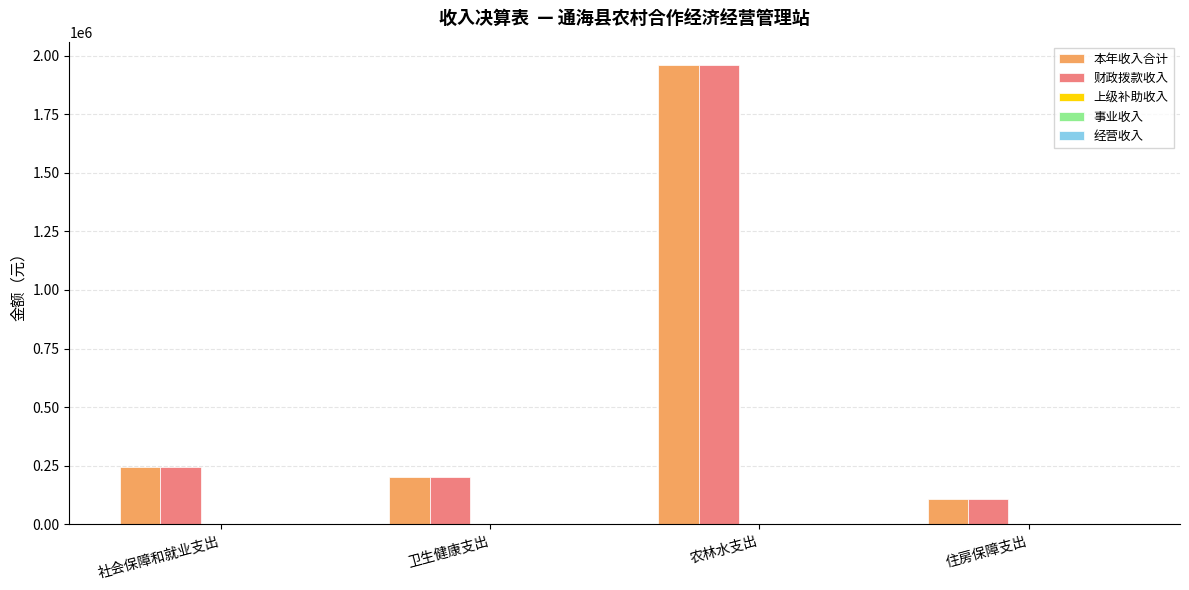

What is the label of the 2nd bar from the right?

农林水支出